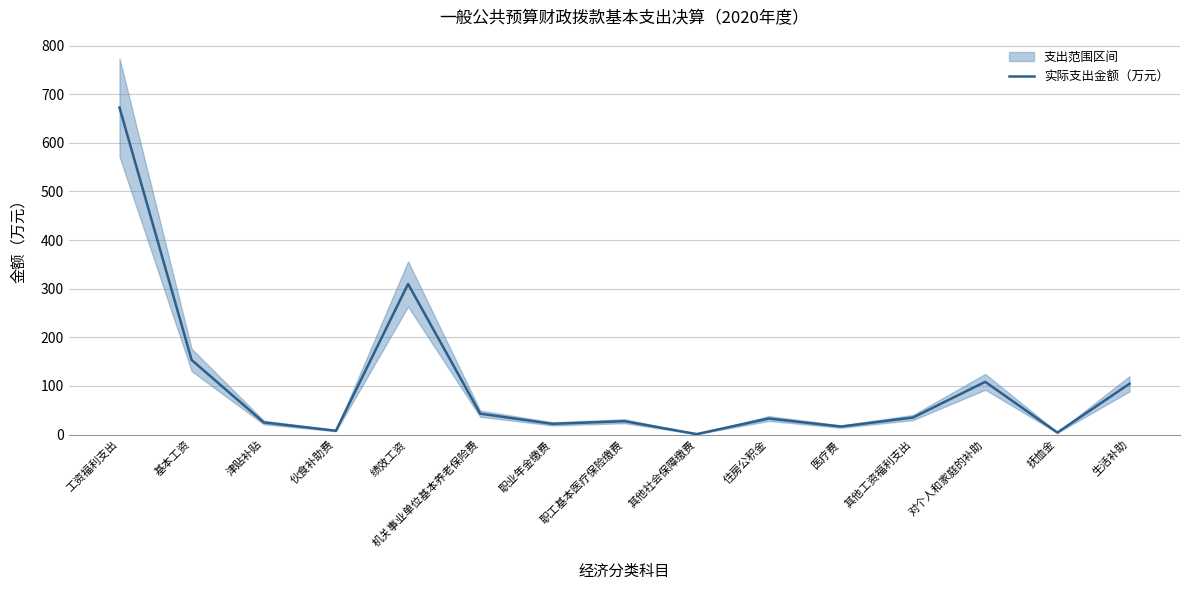

What is the difference between the maximum and second lowest values?

668.6